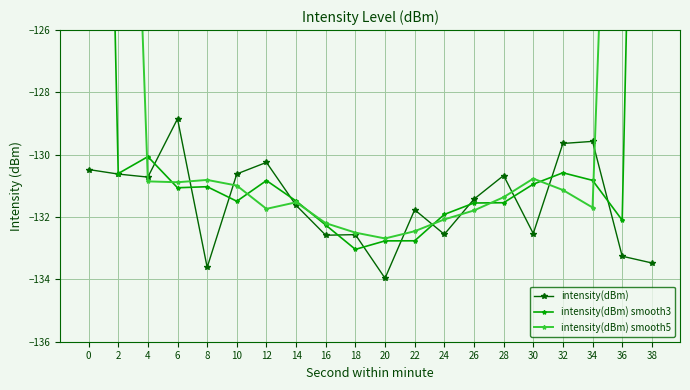

At which label does intensity(dBm) smooth3 reach its minimum?

18